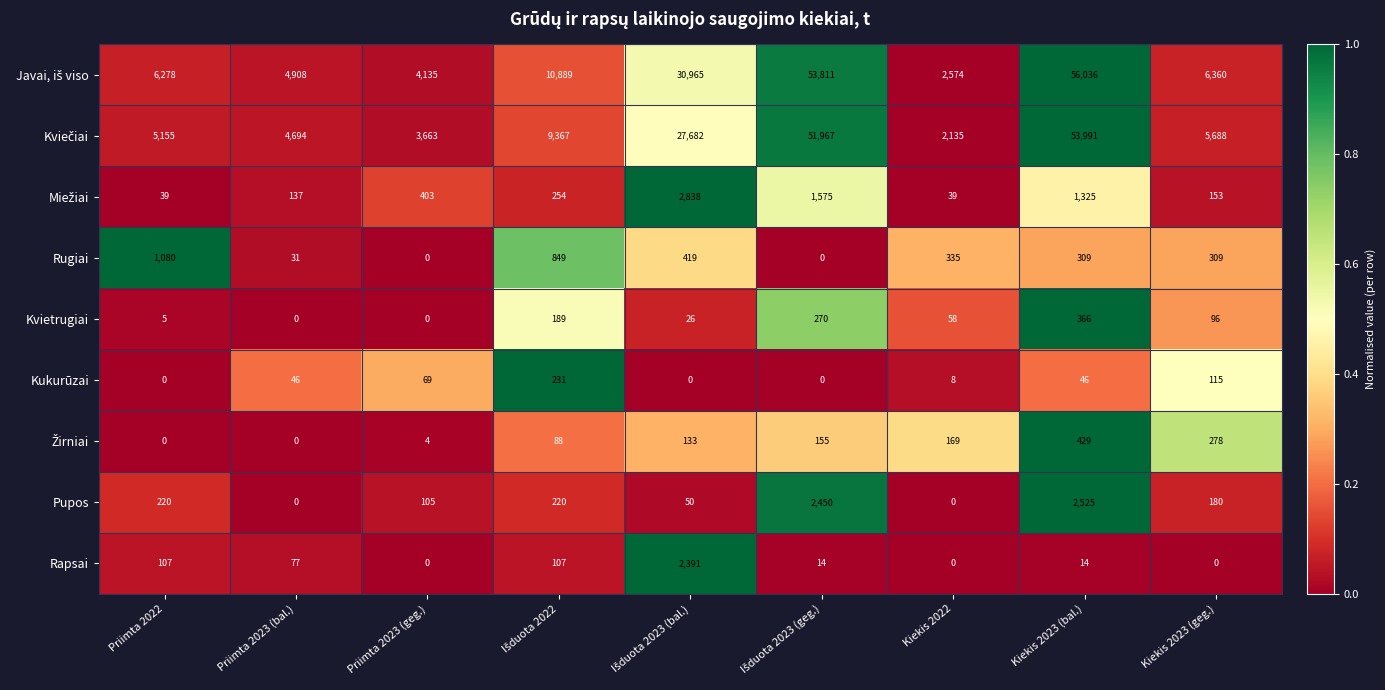

True or false: Kukurūzai has a value of 46 at Priimta 2023 (bal.).

True